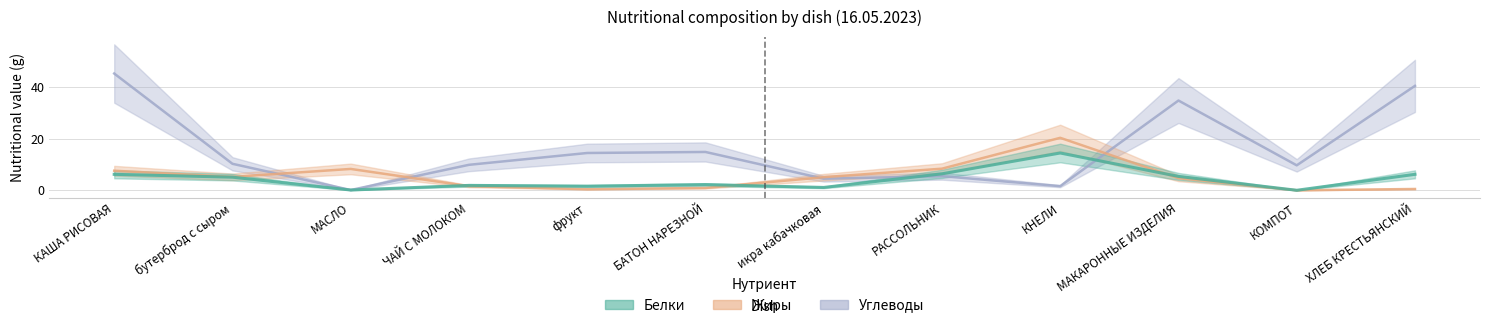

In Белки, how many points are lower than both neighbors (excluding endpoints)?

4